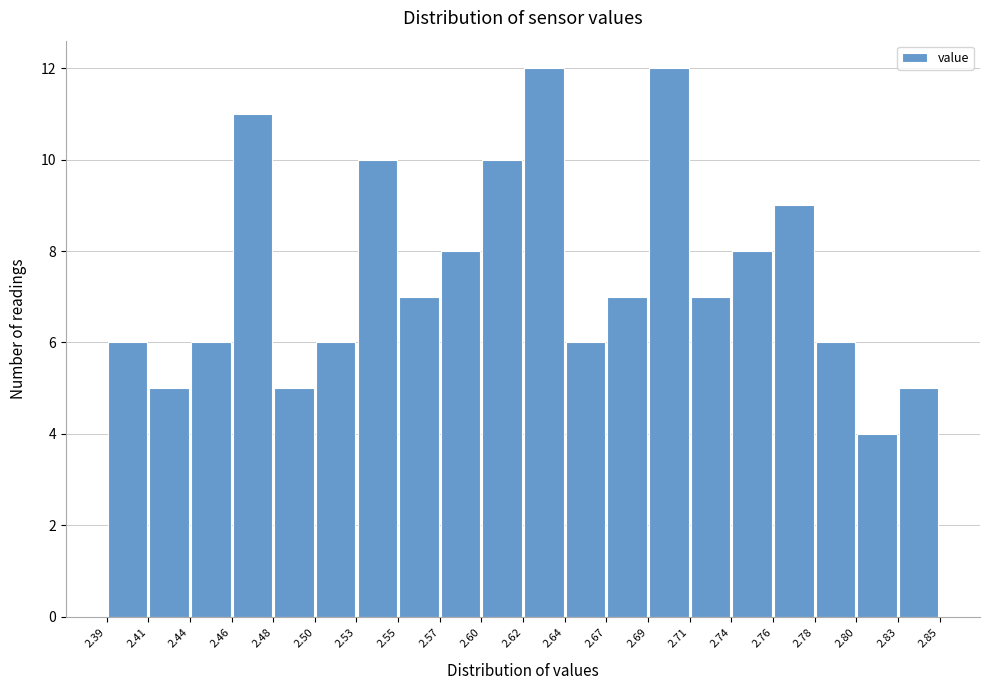

Reading left to right, list every bar in this chart as the range it spans on the x-axis followed by its height. The values are not printed on the chart, so give them approximately, as read against the axis.

2.39 to 2.41: 6
2.41 to 2.44: 5
2.44 to 2.46: 6
2.46 to 2.48: 11
2.48 to 2.50: 5
2.50 to 2.53: 6
2.53 to 2.55: 10
2.55 to 2.57: 7
2.57 to 2.60: 8
2.60 to 2.62: 10
2.62 to 2.64: 12
2.64 to 2.67: 6
2.67 to 2.69: 7
2.69 to 2.71: 12
2.71 to 2.74: 7
2.74 to 2.76: 8
2.76 to 2.78: 9
2.78 to 2.80: 6
2.80 to 2.83: 4
2.83 to 2.85: 5